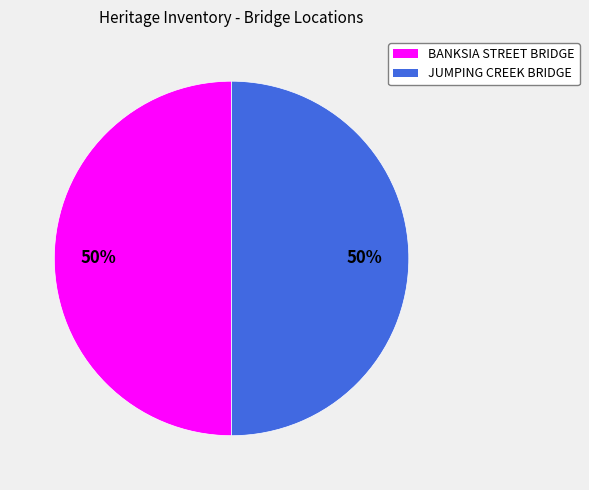

Is it true that JUMPING CREEK BRIDGE is 43% of the pie?

False